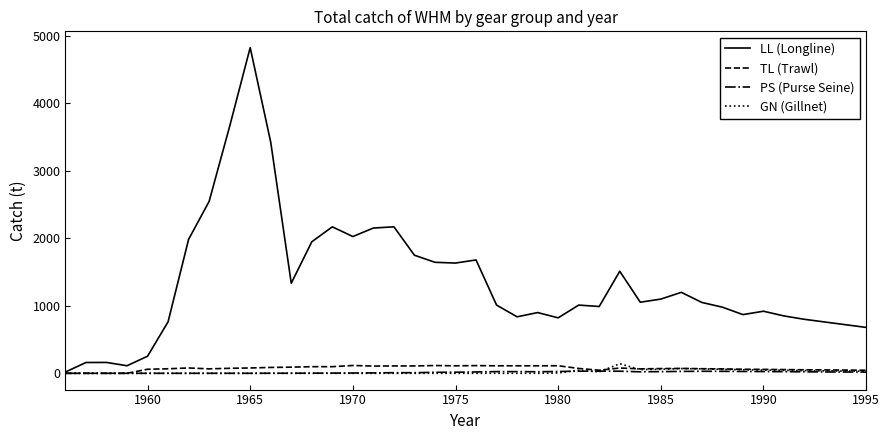

What is the highest value of the TL (Trawl) series?

116.0